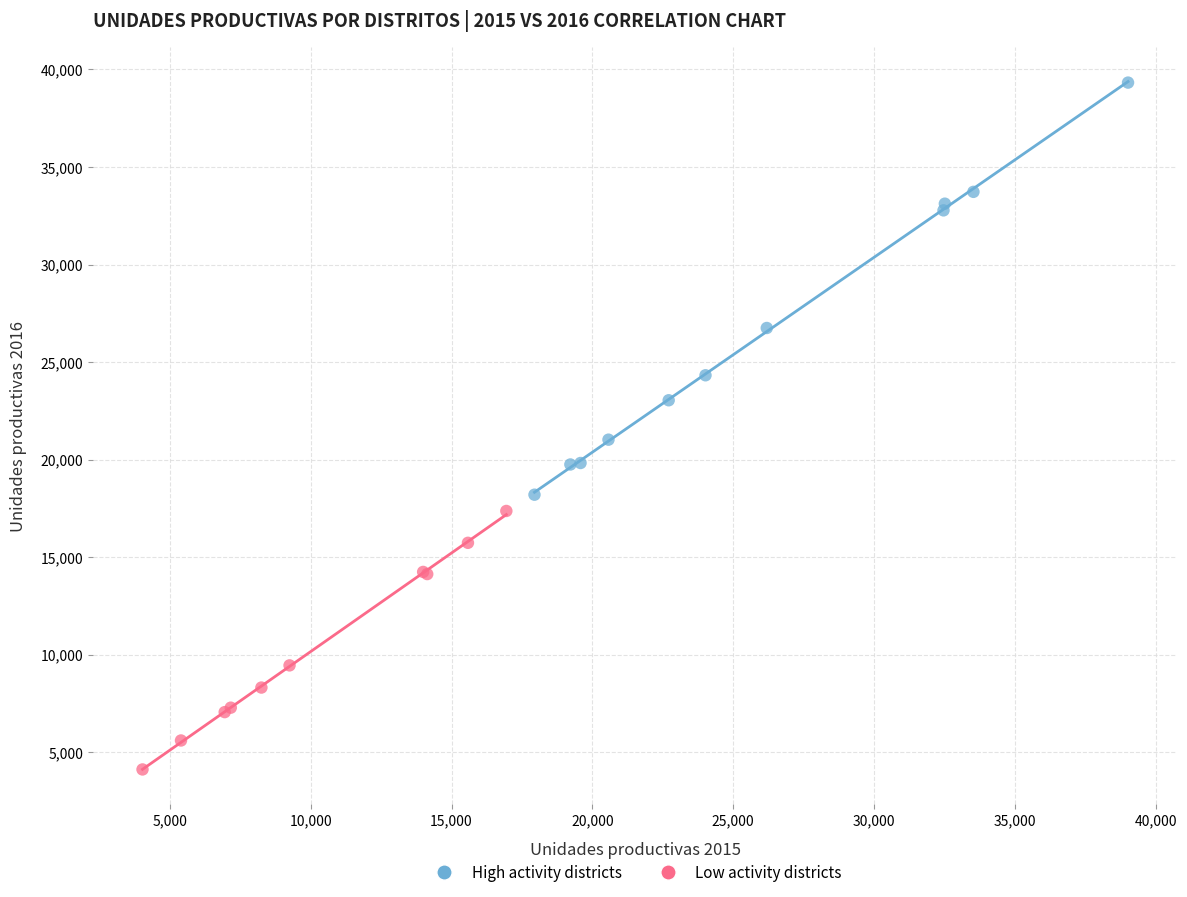

Which series has the widest spread of Y values?

High activity districts